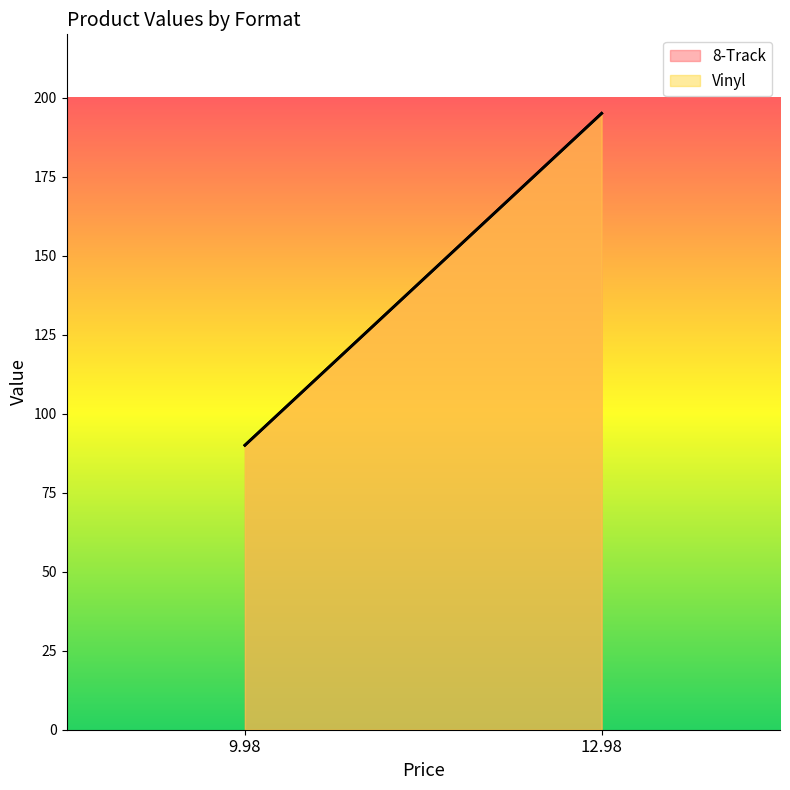

What is the value of the Vinyl point at the 1st from the left?

90